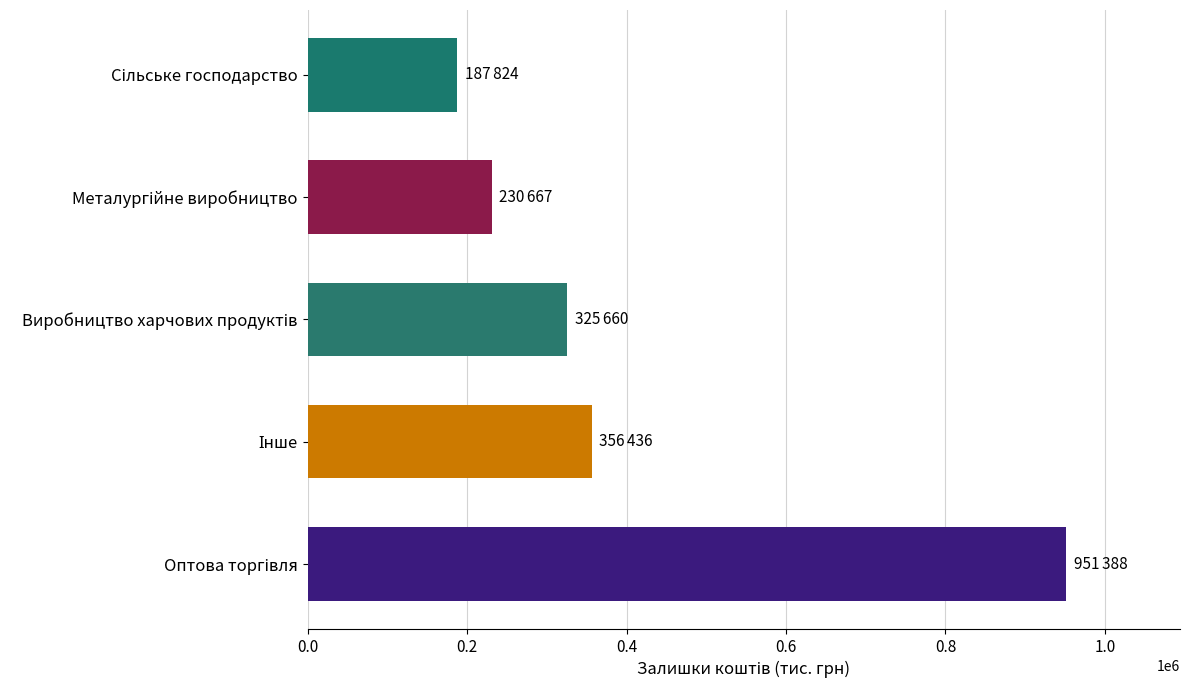

How many values are below 325660?

2